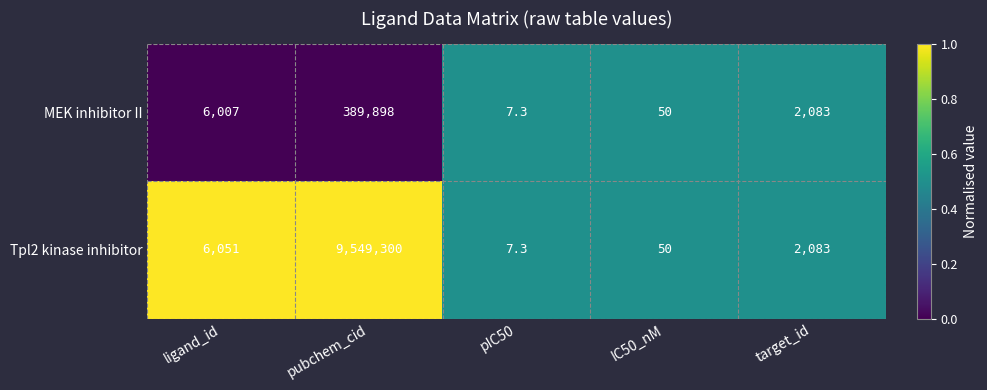

Is the value of MEK inhibitor II at pIC50 greater than the value of Tpl2 kinase inhibitor at pubchem_cid?

No